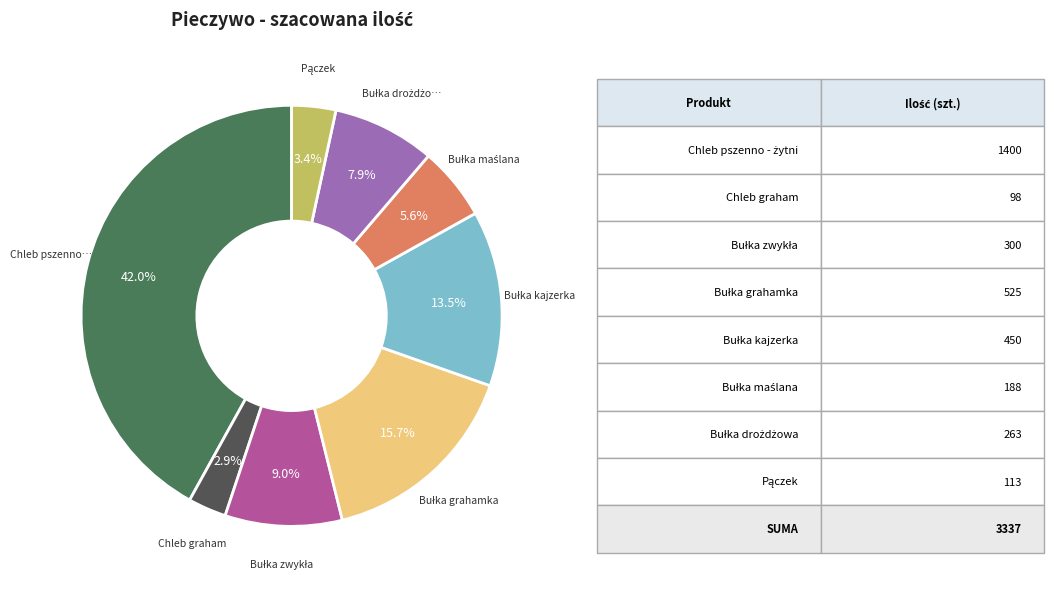

Is there a majority slice in this chart?

No